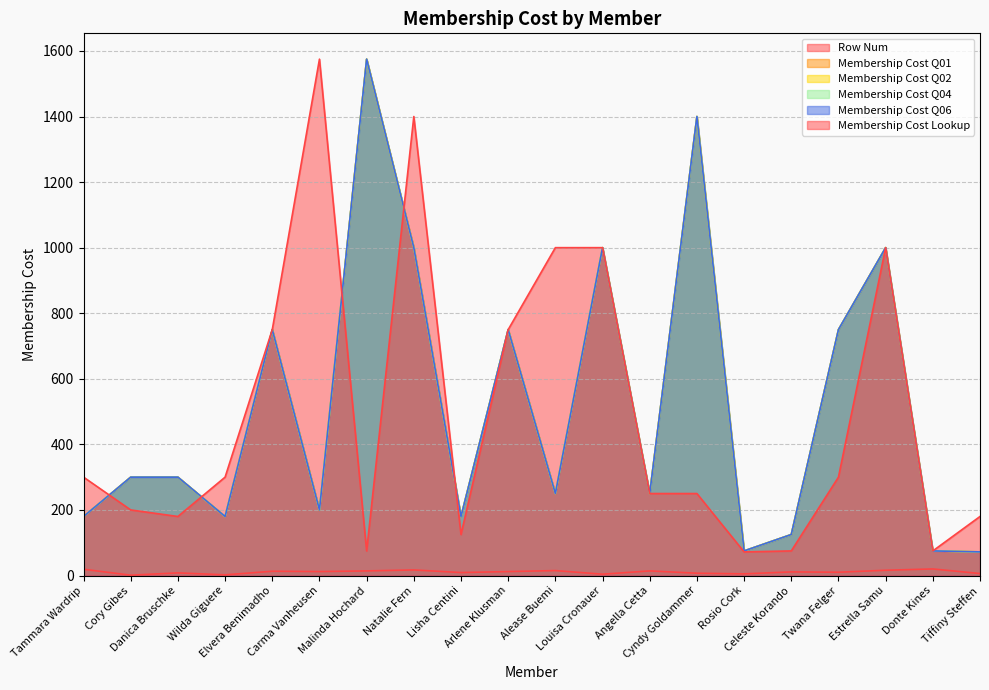

At how many categories does at least one series exceed 620?

10